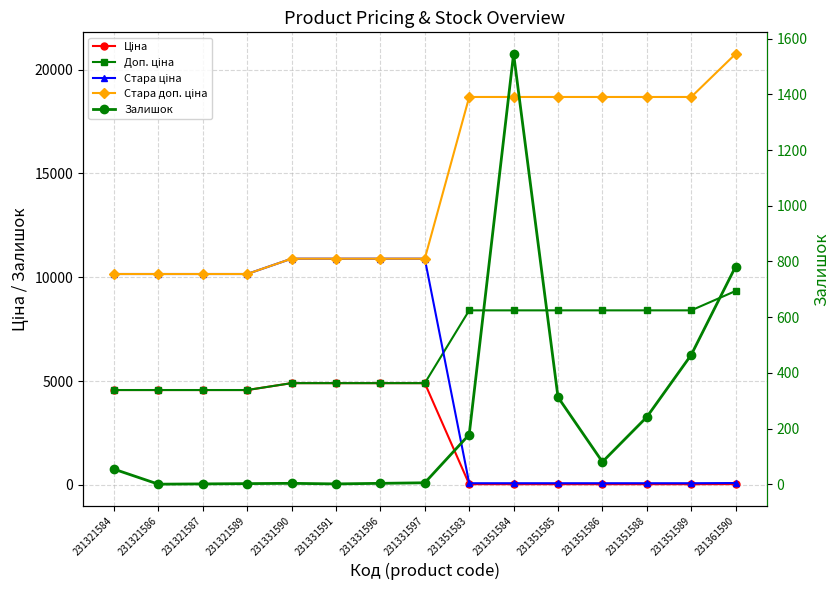

What are all the series names shown in the legend?

Ціна, Доп. ціна, Стара ціна, Стара доп. ціна, Залишок